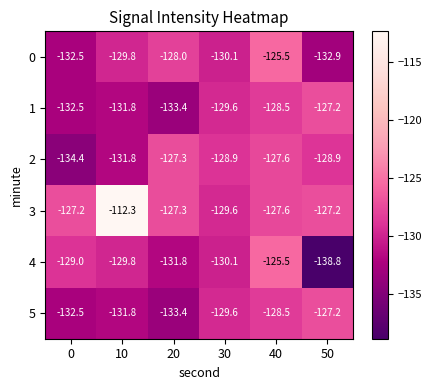

Read the 0 value at 20.

-128.0